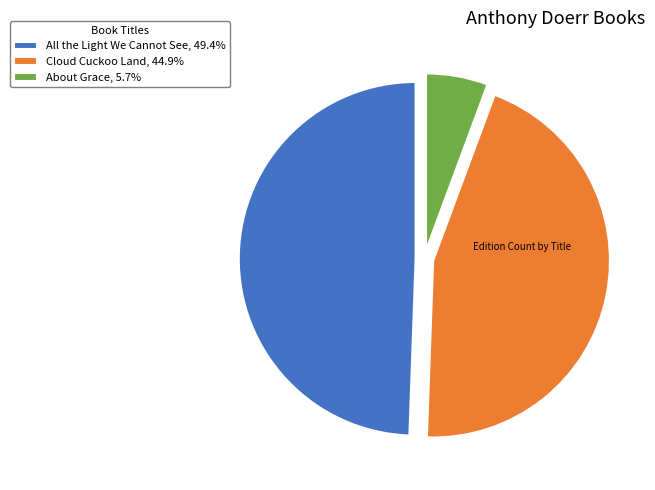

Which category has the biggest portion of the pie?

All the Light We Cannot See